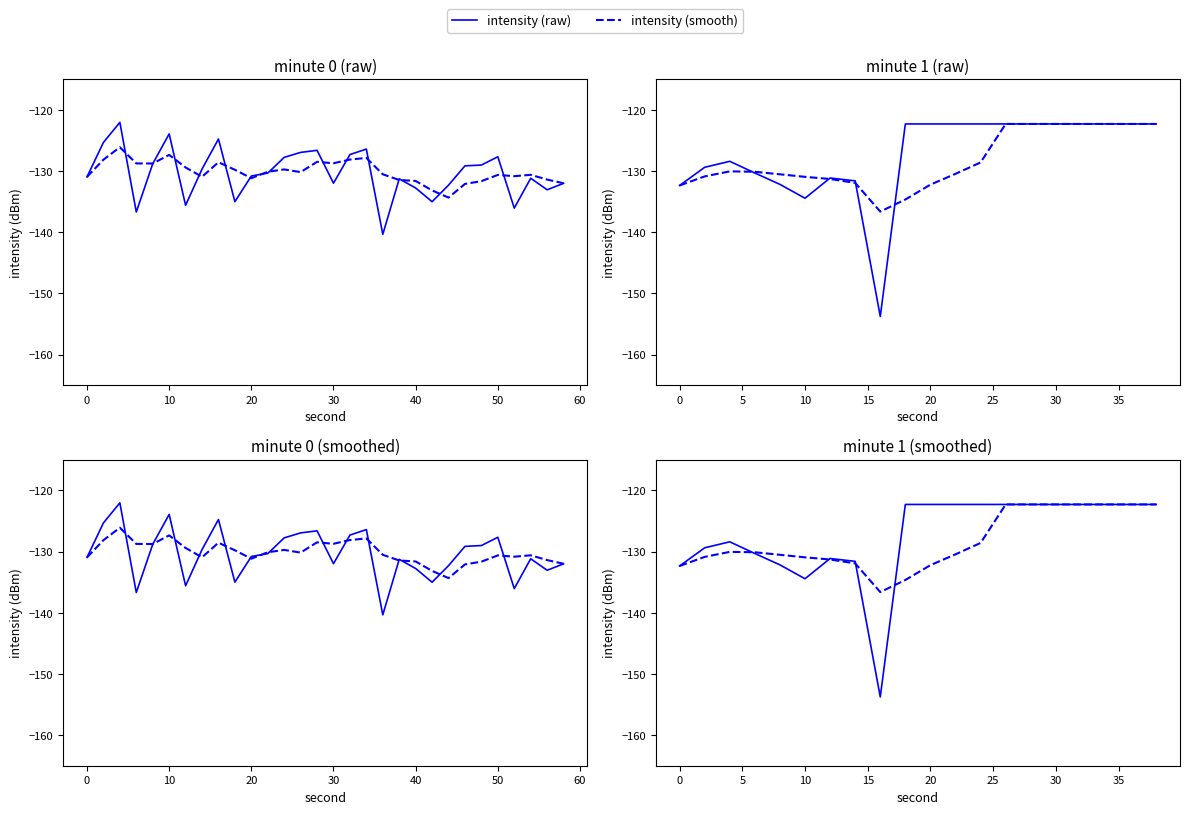

How many data points does each series have?

20